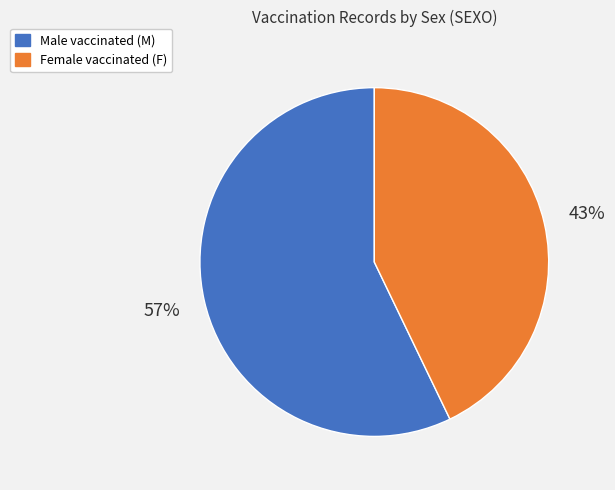

Is there any slice that represents more than half of the pie?

Yes